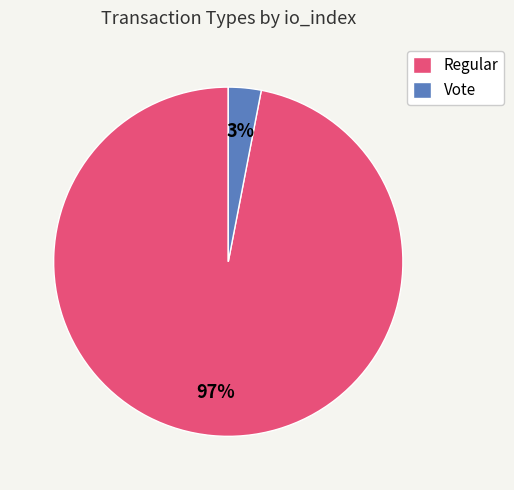

Is it true that Regular is 97% of the pie?

True